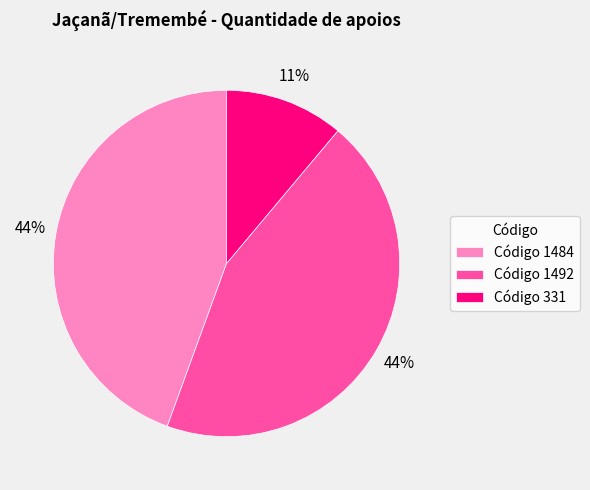

Do Código 1484 and Código 331 together represent more than half of the pie?

Yes